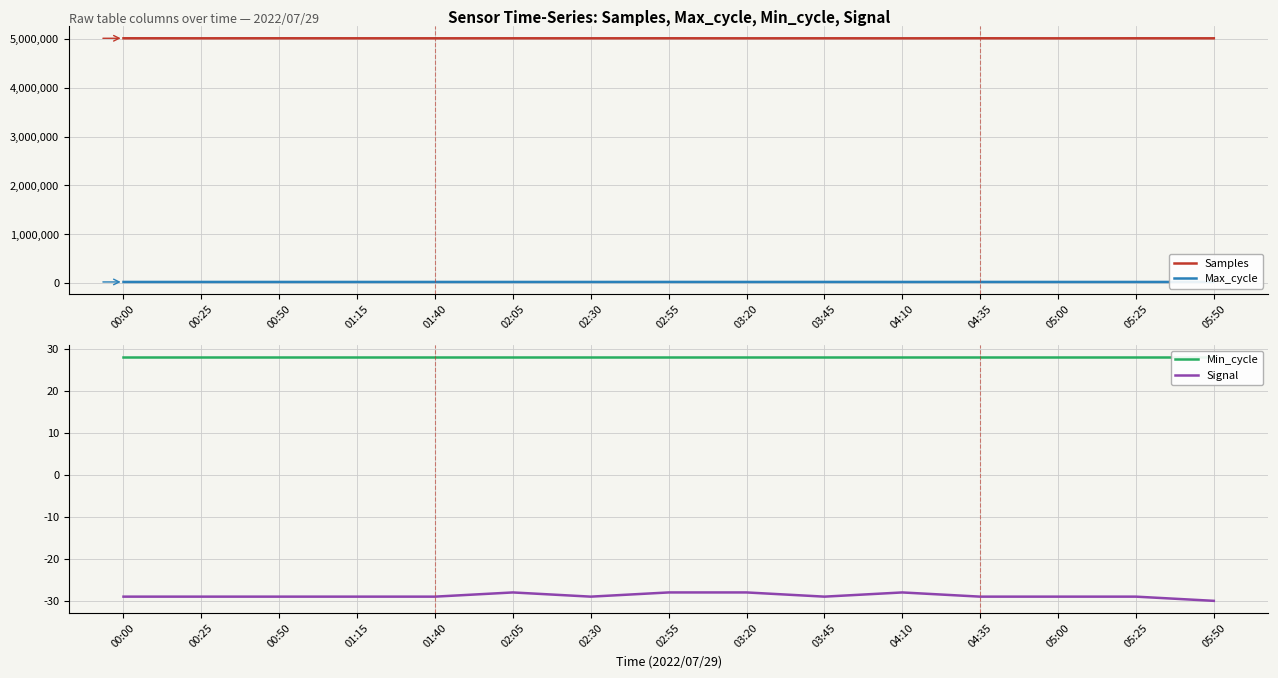

What is the difference between the Samples values at 02:55 and 00:50?

212